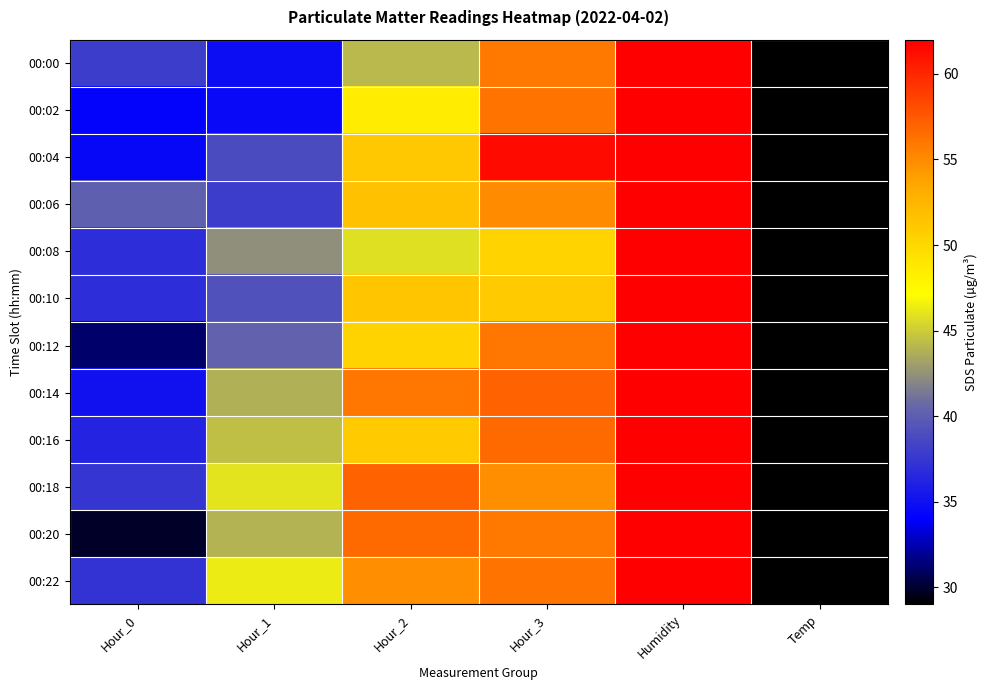

What is the total value across all series at Hour_0?

427.5